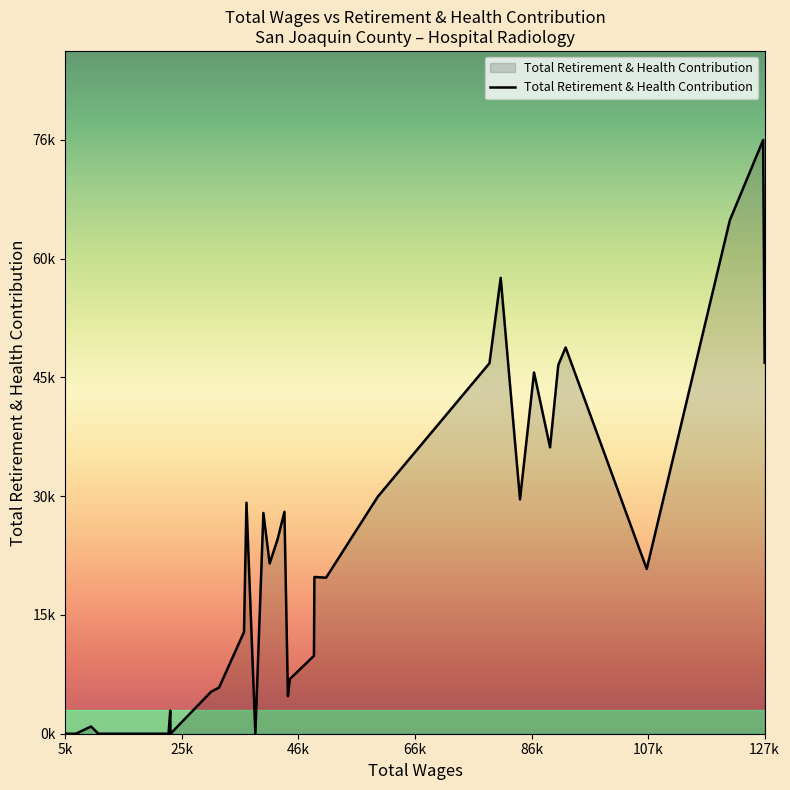

What is the average value?

19475